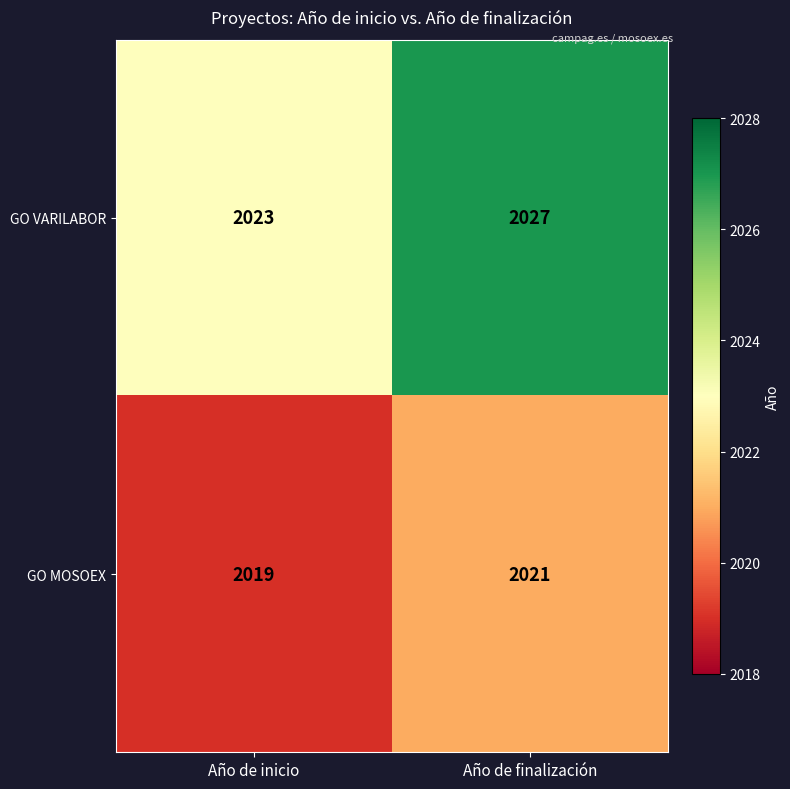

Reading right to left, list all the values displayed in this chart.

GO VARILABOR: Año de finalización=2027	Año de inicio=2023
GO MOSOEX: Año de finalización=2021	Año de inicio=2019